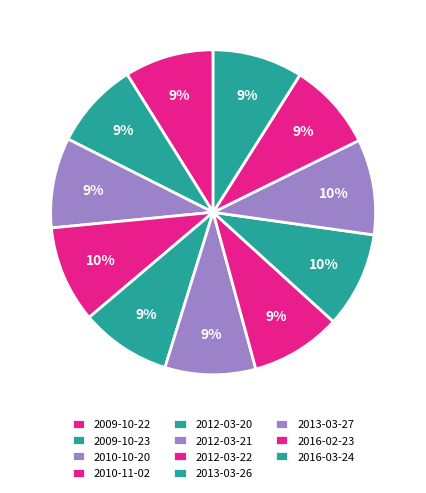

Is it true that 2013-03-27 is 10% of the pie?

True